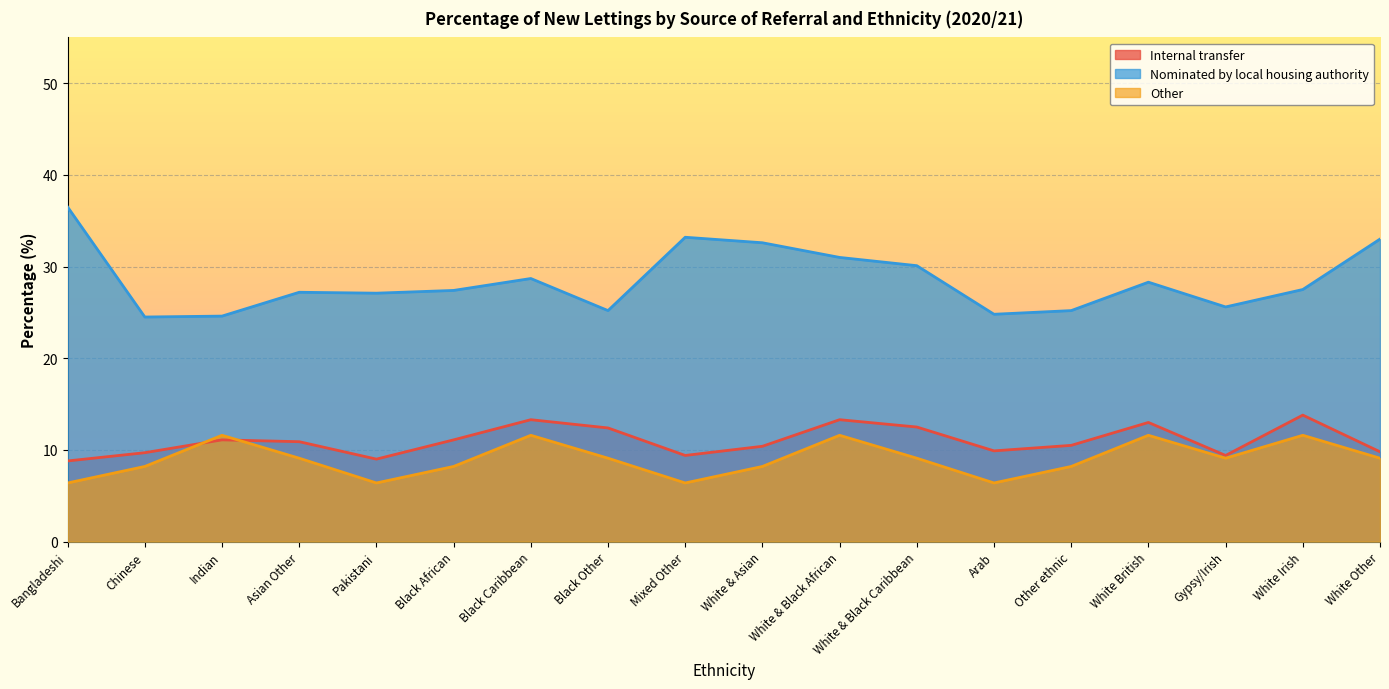

Reading left to right, transcribe all the data shown in this chart.

Internal transfer: Bangladeshi=8.8	Chinese=9.7	Indian=11.1	Asian Other=10.9	Pakistani=9.0	Black African=11.1	Black Caribbean=13.3	Black Other=12.4	Mixed Other=9.4	White & Asian=10.4	White & Black African=13.3	White & Black Caribbean=12.5	Arab=9.9	Other ethnic=10.5	White British=13.0	Gypsy/Irish=9.4	White Irish=13.8	White Other=9.8
Nominated by local housing authority: Bangladeshi=36.5	Chinese=24.5	Indian=24.6	Asian Other=27.2	Pakistani=27.1	Black African=27.4	Black Caribbean=28.7	Black Other=25.2	Mixed Other=33.2	White & Asian=32.6	White & Black African=31.0	White & Black Caribbean=30.1	Arab=24.8	Other ethnic=25.2	White British=28.3	Gypsy/Irish=25.6	White Irish=27.5	White Other=33.0
Other: Bangladeshi=6.4	Chinese=8.2	Indian=11.6	Asian Other=9.1	Pakistani=6.4	Black African=8.2	Black Caribbean=11.6	Black Other=9.1	Mixed Other=6.4	White & Asian=8.2	White & Black African=11.6	White & Black Caribbean=9.1	Arab=6.4	Other ethnic=8.2	White British=11.6	Gypsy/Irish=9.1	White Irish=11.6	White Other=9.1